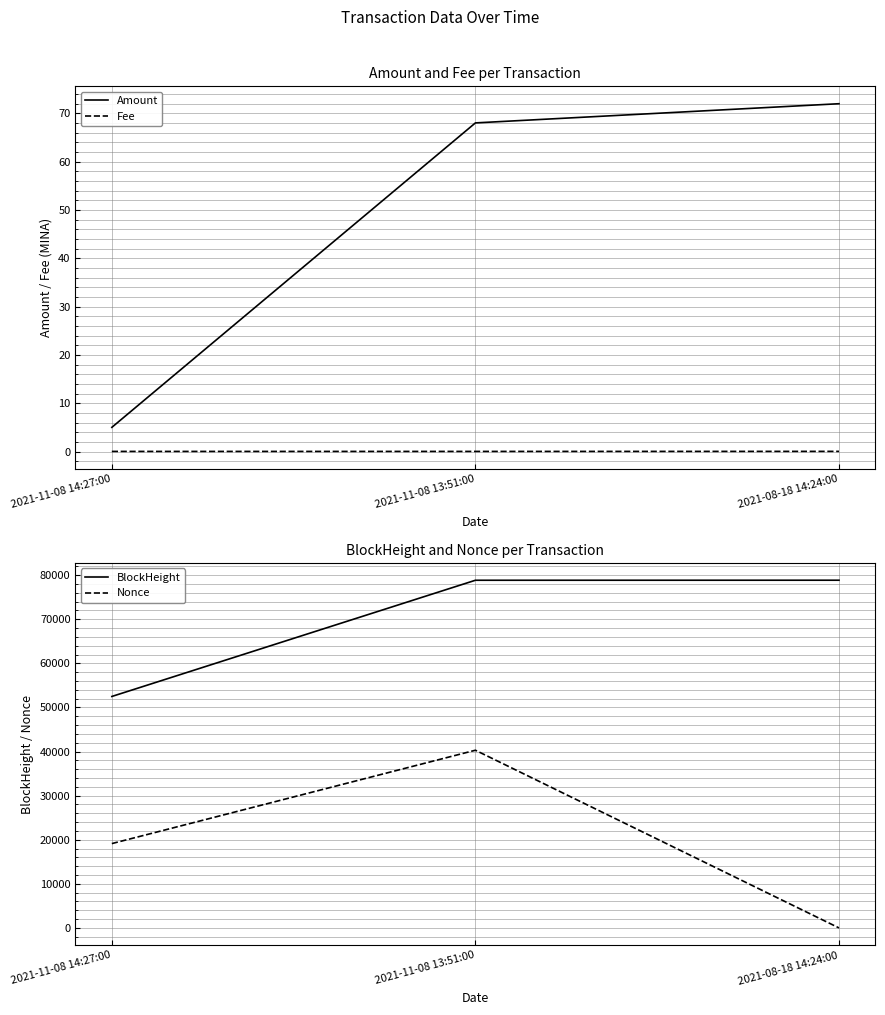

Reading left to right, transcribe all the data shown in this chart.

Amount: 2021-11-08 14:27:00=5.0	2021-11-08 13:51:00=68.0	2021-08-18 14:24:00=72.0
Fee: 2021-11-08 14:27:00=0.0	2021-11-08 13:51:00=0.0	2021-08-18 14:24:00=0.0
BlockHeight: 2021-11-08 14:27:00=52498.0	2021-11-08 13:51:00=78857.0	2021-08-18 14:24:00=78865.0
Nonce: 2021-11-08 14:27:00=19126.0	2021-11-08 13:51:00=40302.0	2021-08-18 14:24:00=0.0